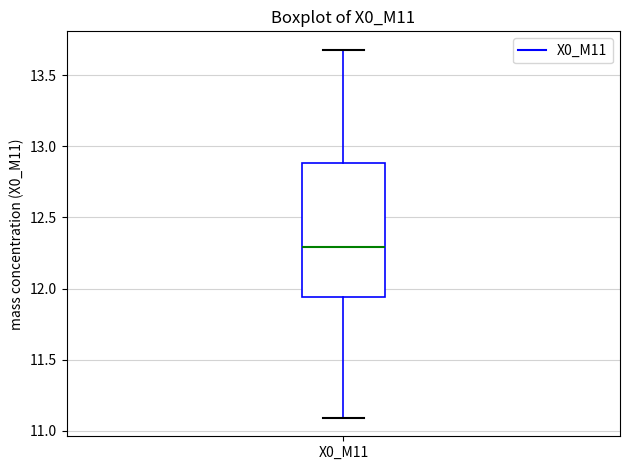

Read this box plot against the y-axis: the position of the median line, the range covered by the box, and the ends of both whiskers. The values are not printed on the chart, so give them approximately, as read against the axis.

median 12.30, box 11.95 to 12.90, whiskers 11.10 to 13.70